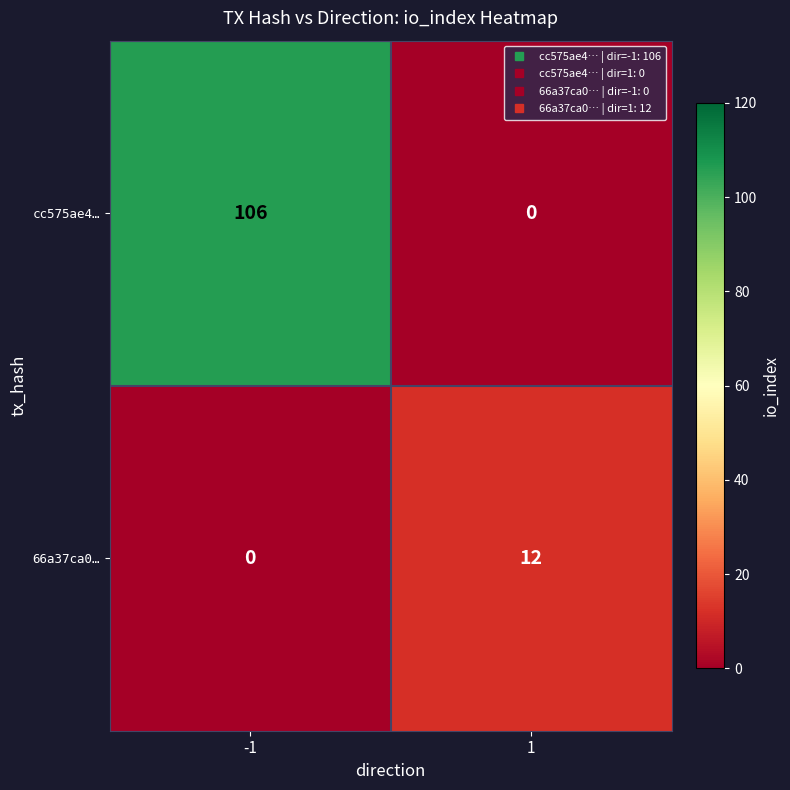

The 66a37ca0… series shows 22 at 1. True or false?

False